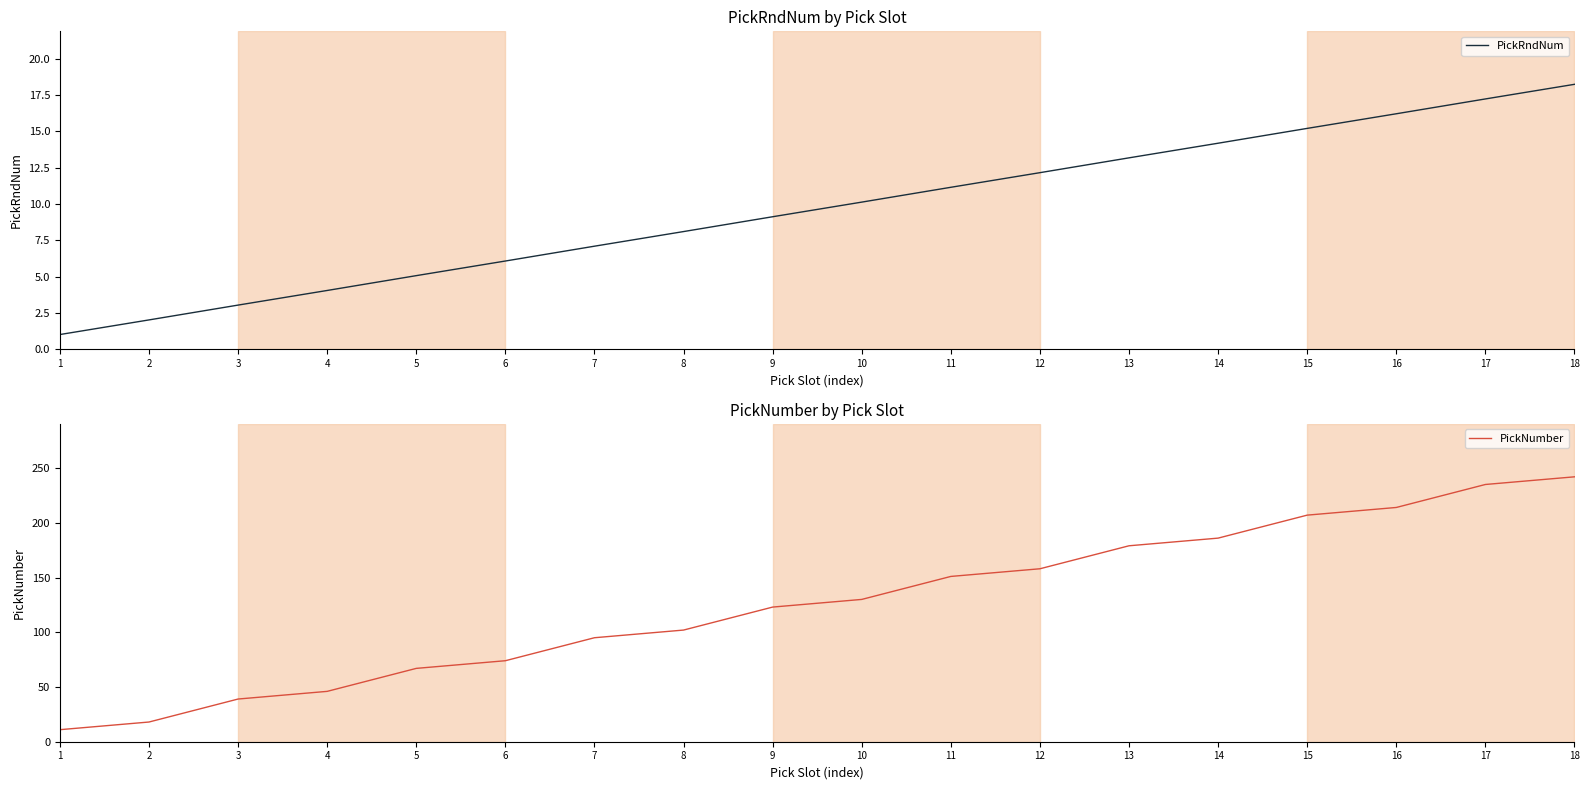

At which label is PickRndNum closest to 9?

9